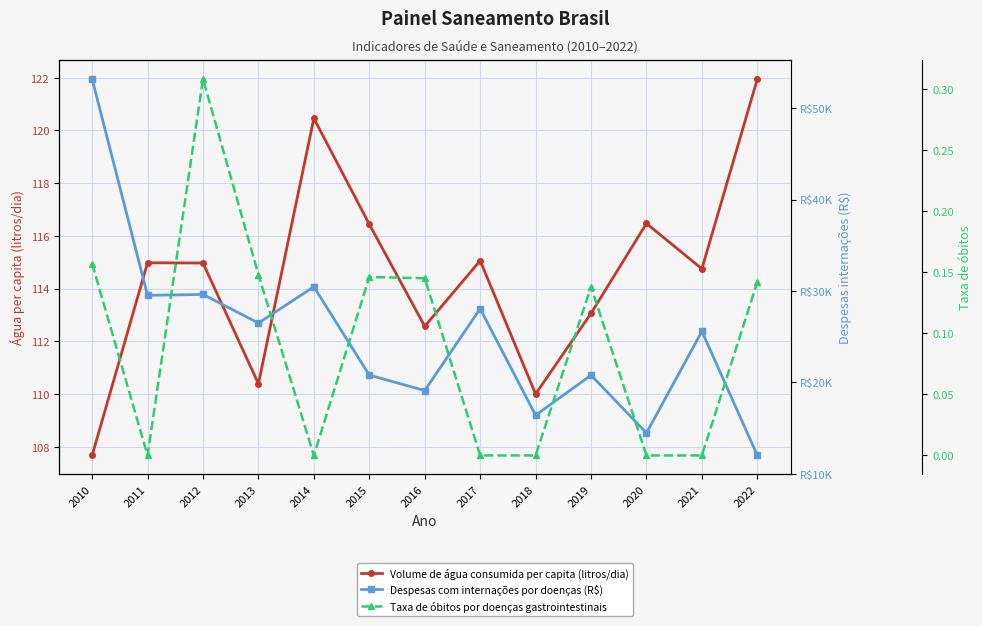

What is the difference between the maximum and minimum values in the Taxa de óbitos por doenças gastrointestinais series?

0.3